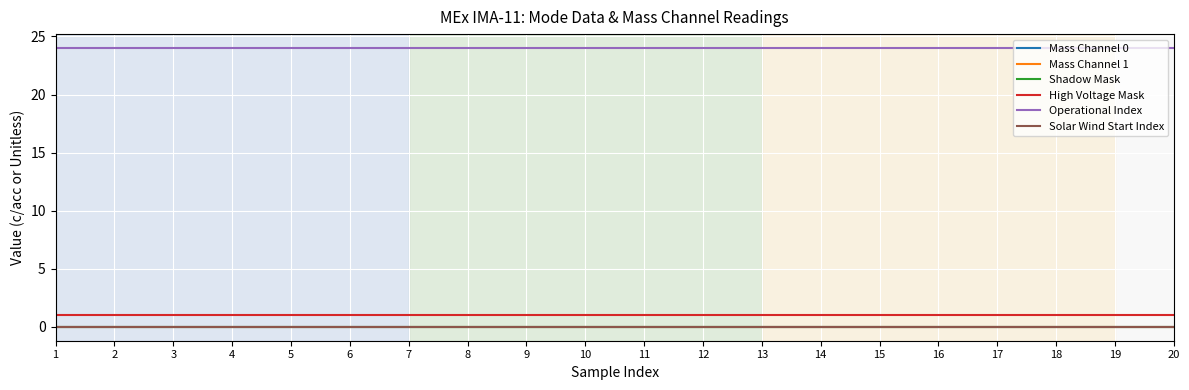

At 2, list the series in order from smallest to largest.

Mass Channel 0, Mass Channel 1, Shadow Mask, Solar Wind Start Index, High Voltage Mask, Operational Index